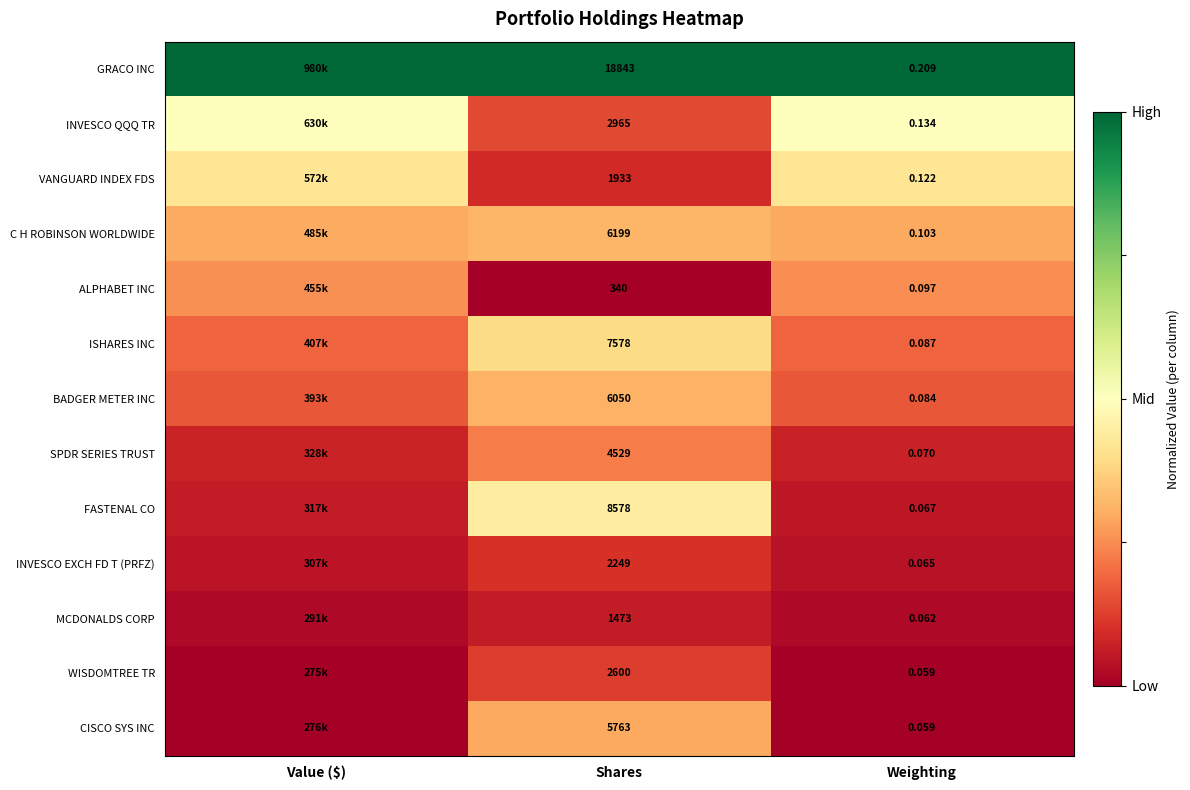

Is the value of FASTENAL CO at Shares greater than the value of MCDONALDS CORP at Weighting?

Yes